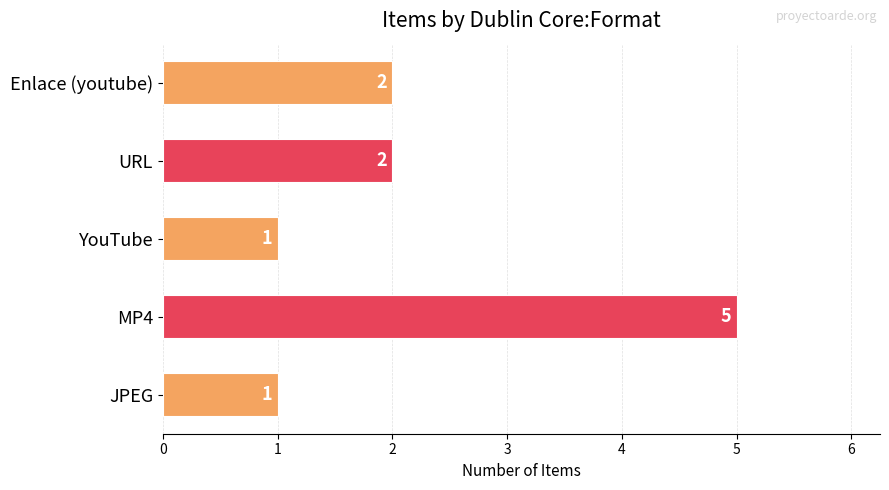

Approximately how many times larger is the value at JPEG compared to URL?

0.5